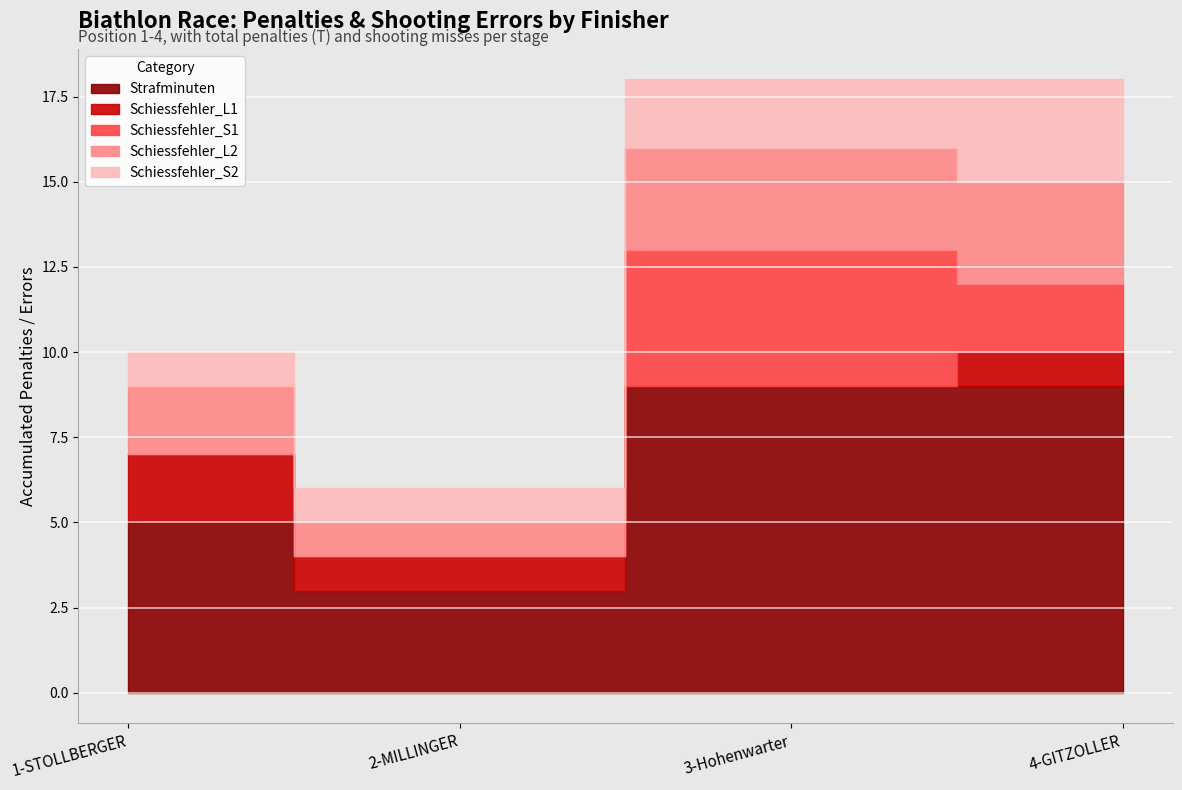

What is the difference between the second highest and minimum values in the Schiessfehler_S1 series?

2